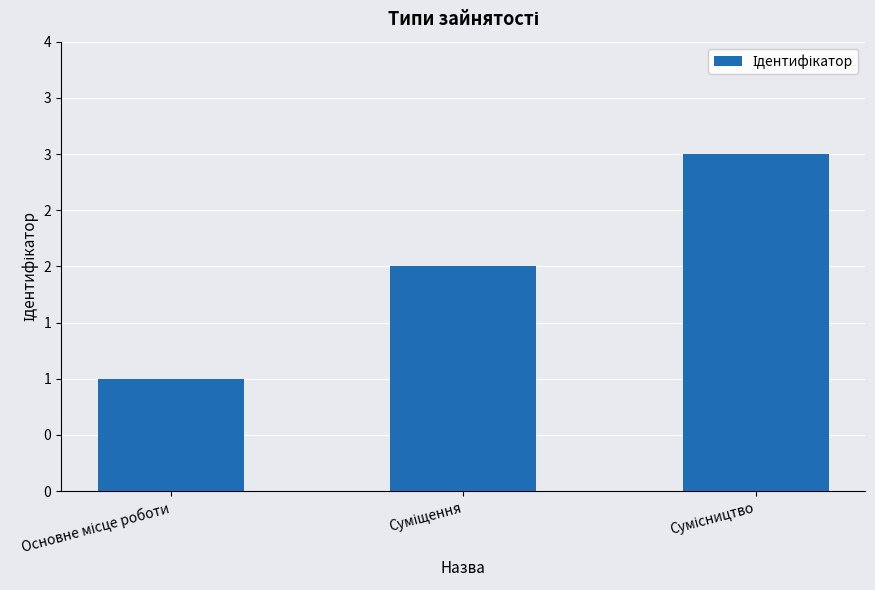

Are the bars horizontal?

No